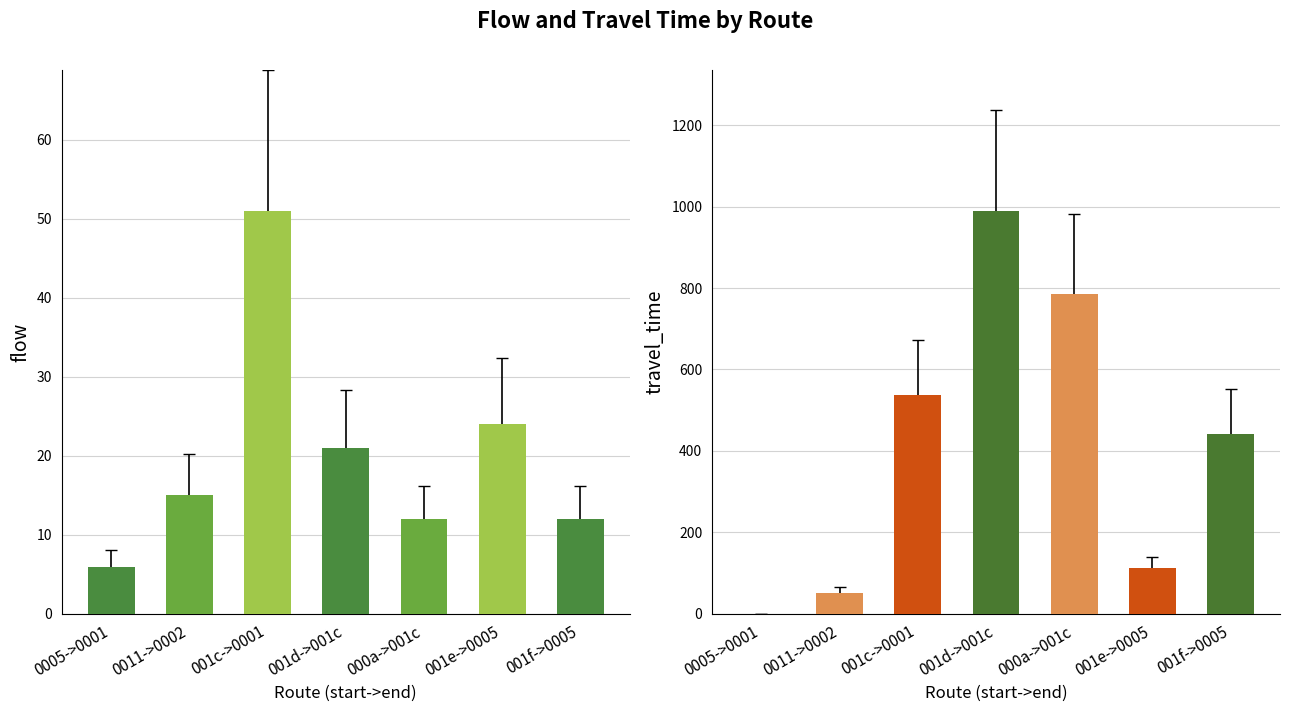

How many groups of bars are there?

7